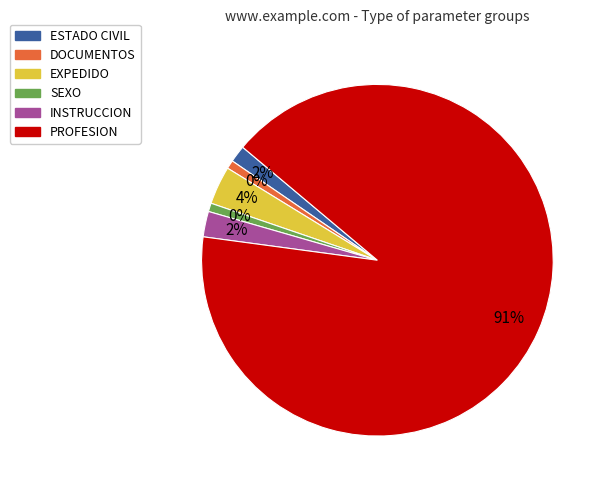

What portion of the pie excludes SEXO?

99.2%